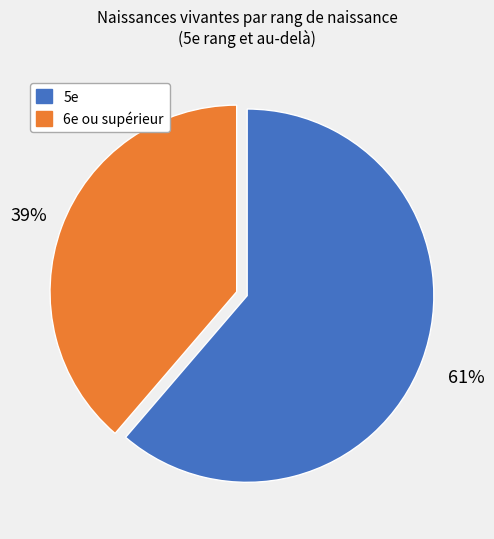

To the nearest percent, what is the average slice percentage?

50%